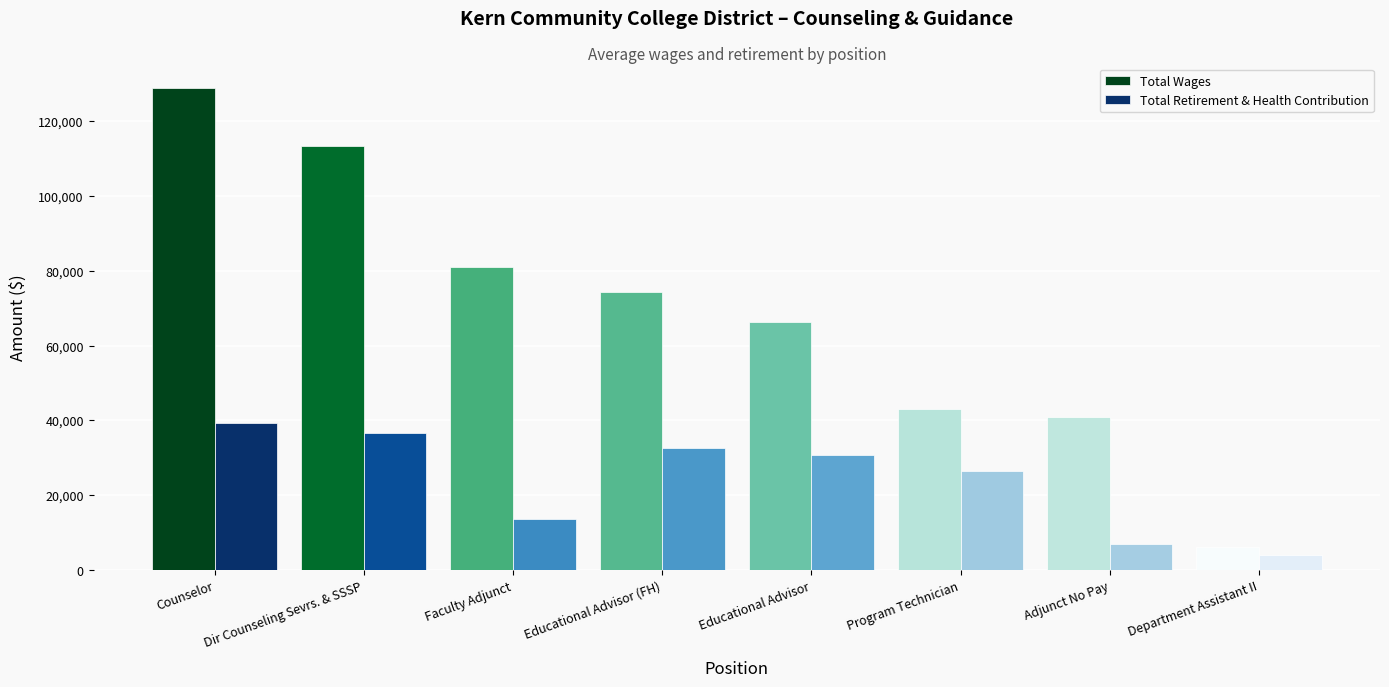

What is the difference between the Total Retirement & Health Contribution values at Counselor and Educational Advisor (FH)?

6753